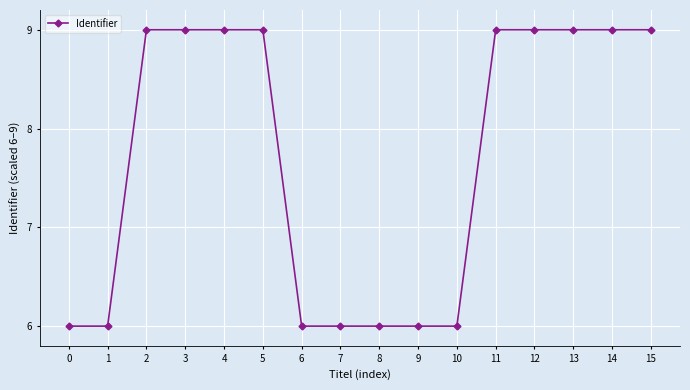

How many lines are shown in the chart?

1